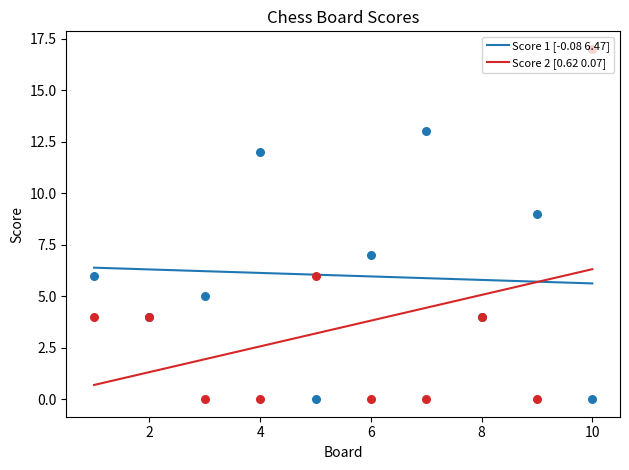

Which series has the largest total across all categories?

Score 1